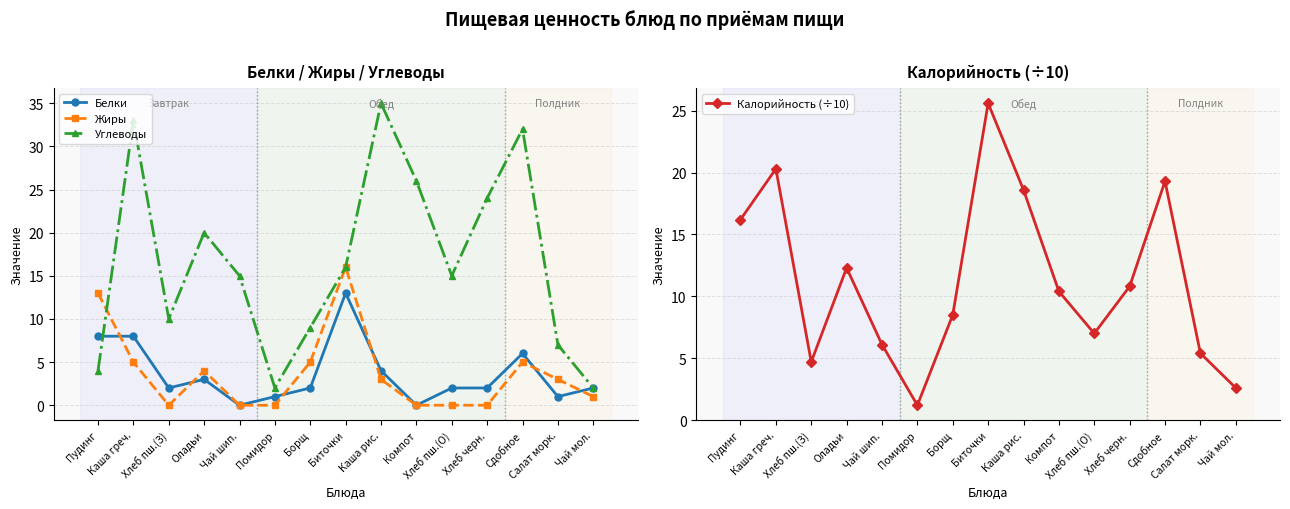

Reading right to left, what are all the values shown in this chart?

Белки: 2.0	1.0	6.0	2.0	2.0	0.0	4.0	13.0	2.0	1.0	0.0	3.0	2.0	8.0	8.0
Жиры: 1.0	3.0	5.0	0.0	0.0	0.0	3.0	16.0	5.0	0.0	0.0	4.0	0.0	5.0	13.0
Углеводы: 2.0	7.0	32.0	24.0	15.0	26.0	35.0	16.0	9.0	2.0	15.0	20.0	10.0	33.0	4.0
Калорийность (÷10): 2.6	5.4	19.3	10.8	7.0	10.4	18.6	25.6	8.5	1.2	6.1	12.3	4.7	20.3	16.2